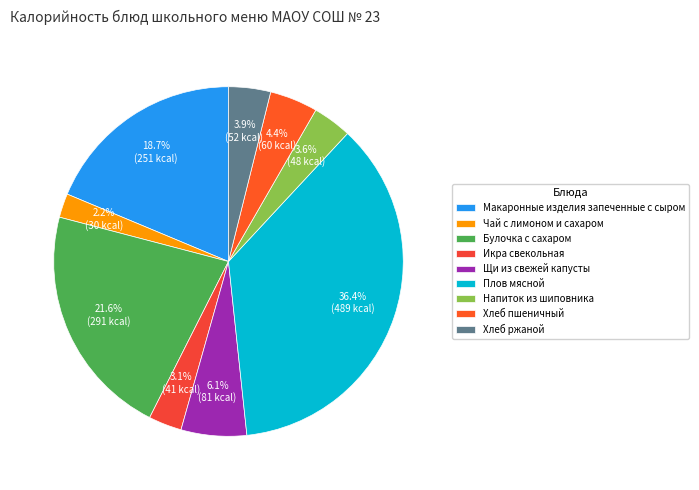

True or false: Икра свекольная accounts for 3% of the total.

True